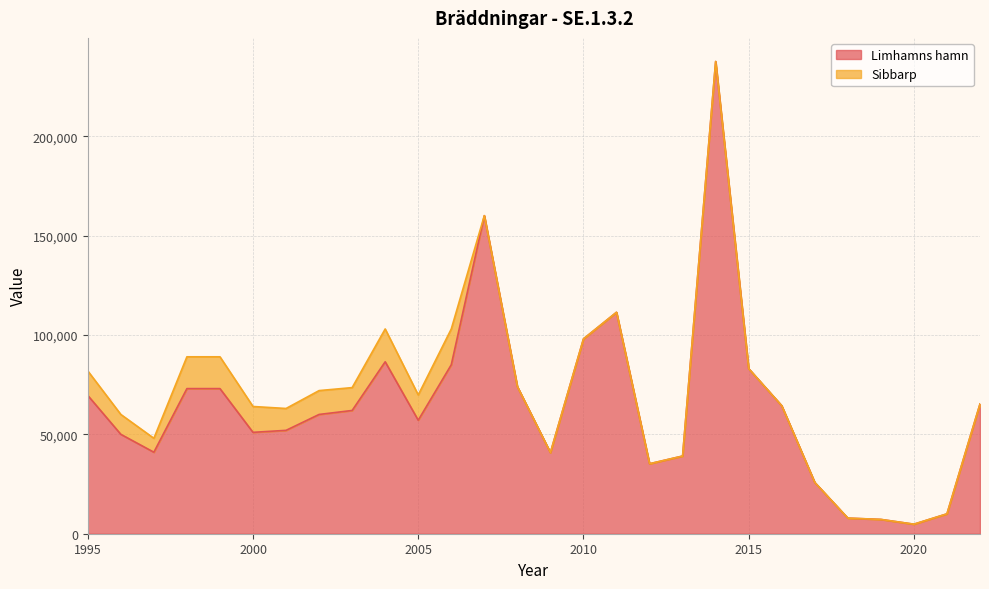

Count the number of values greater than 62000.

13